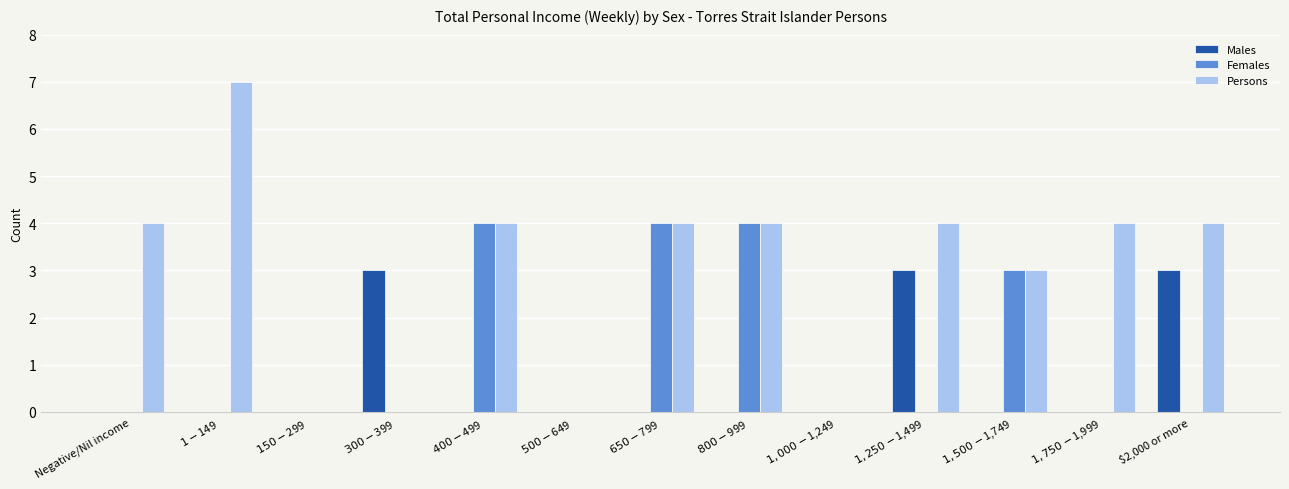

Which series has the largest total across all categories?

Persons